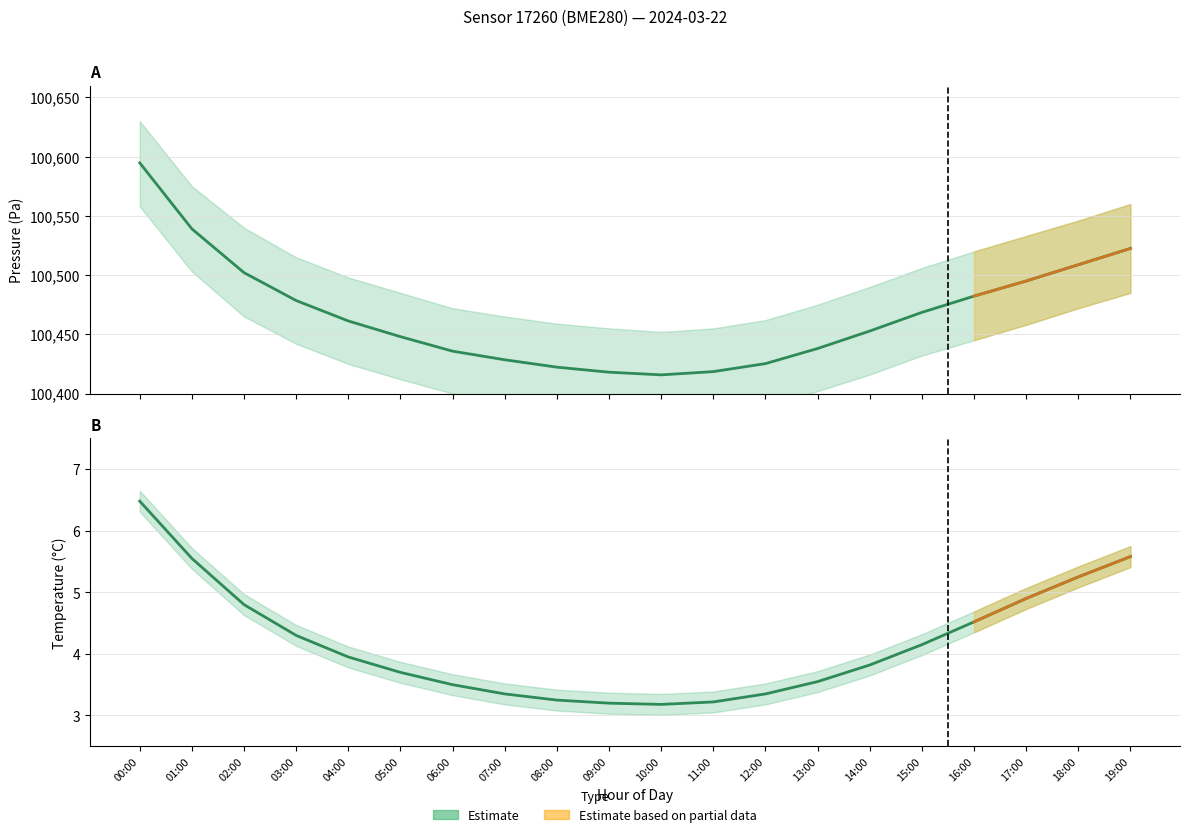

At which label does pressure reach its peak?

00:00